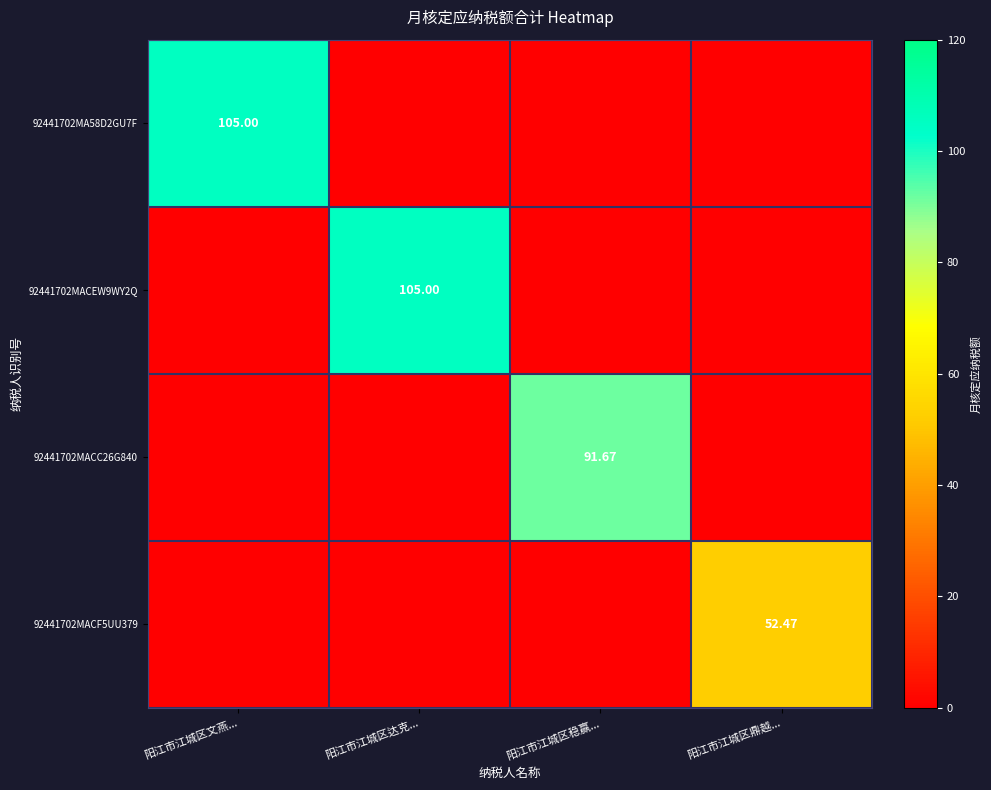

Count the number of categories in the chart.

4